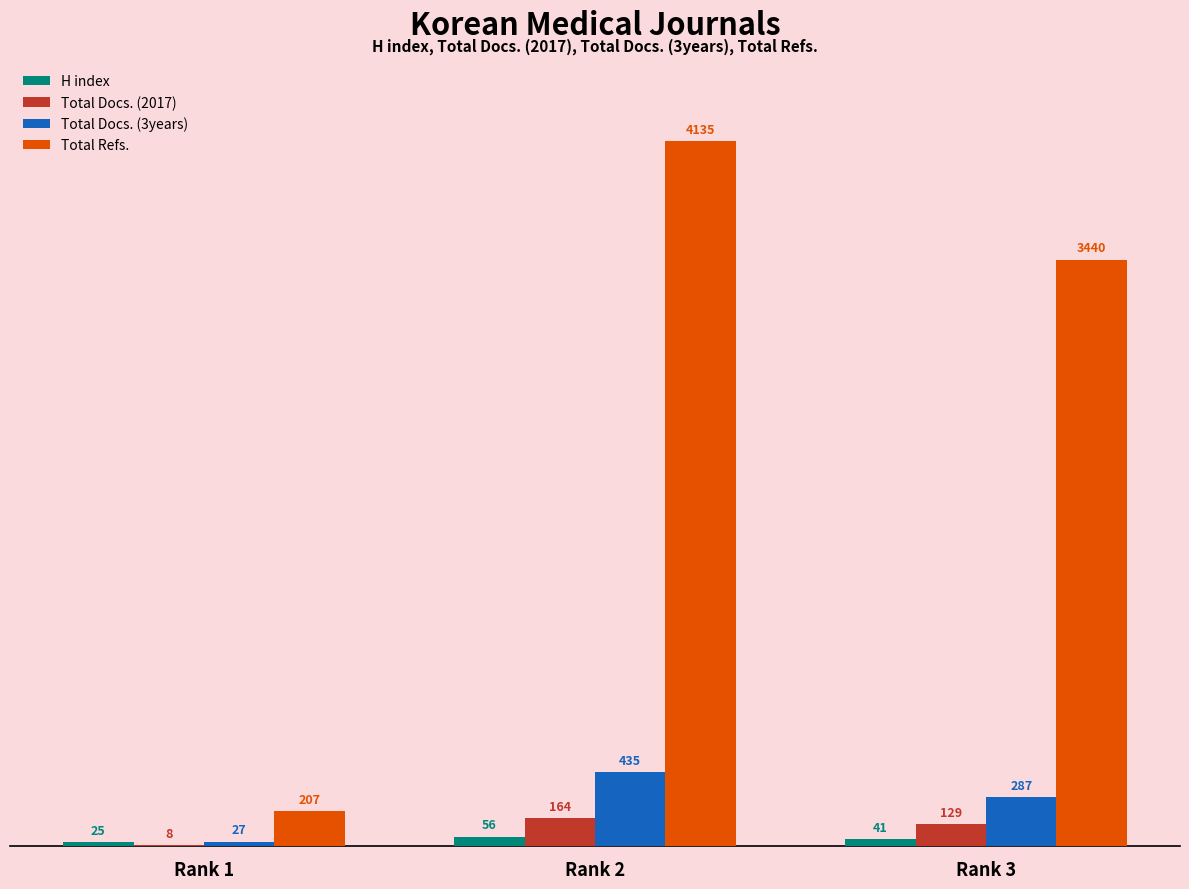

The Total Refs. series shows 4135 at Rank 2. True or false?

True